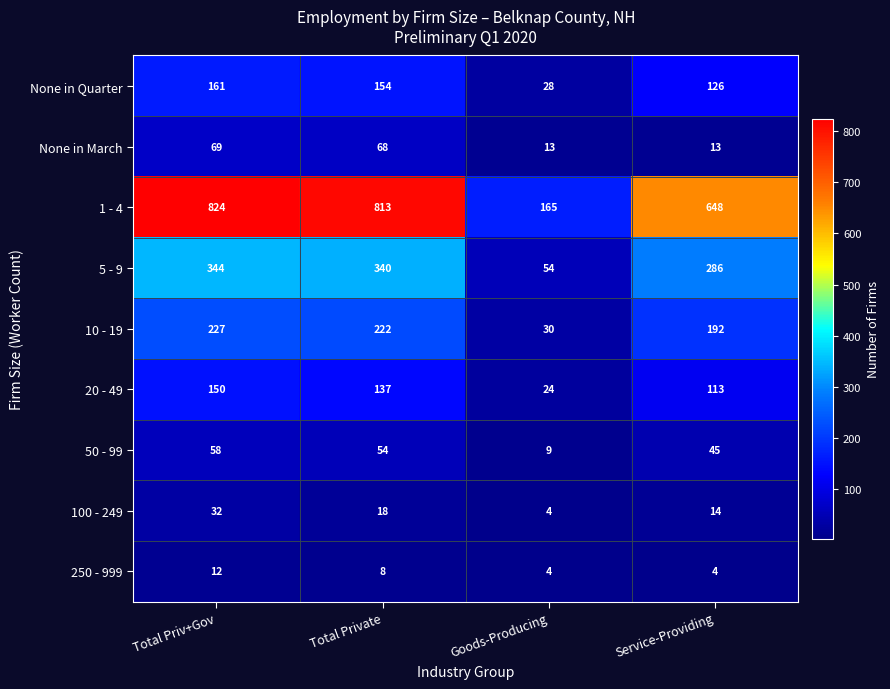

Where is 10 - 19 nearest to the value 128?

Service-Providing